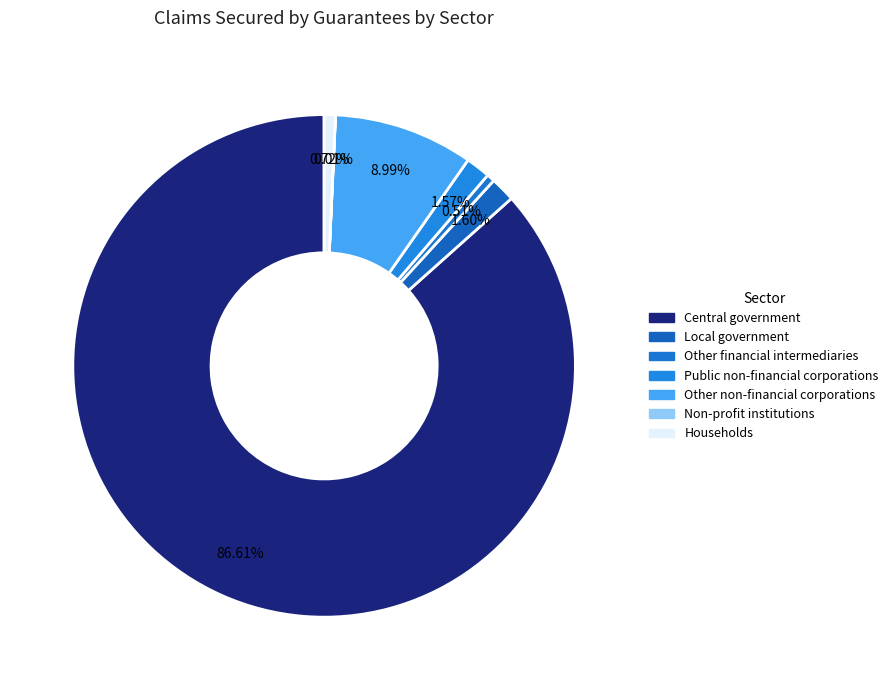

What is the majority slice?

Central government